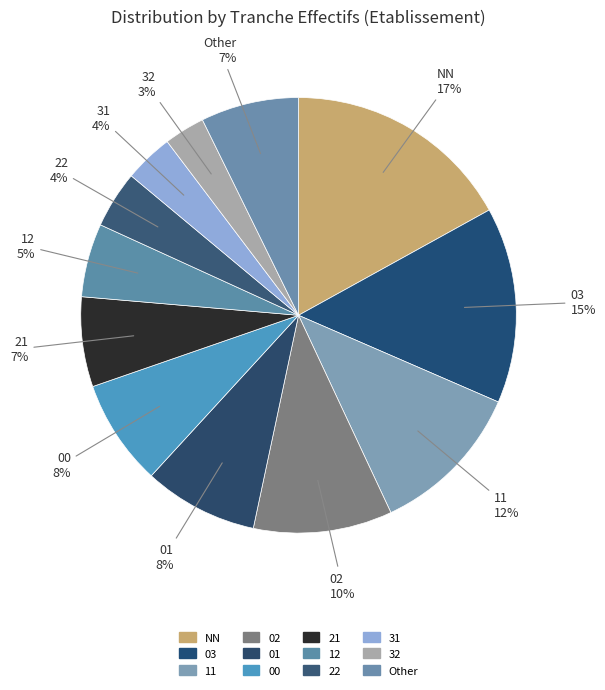

Count the number of slices in the pie.

12